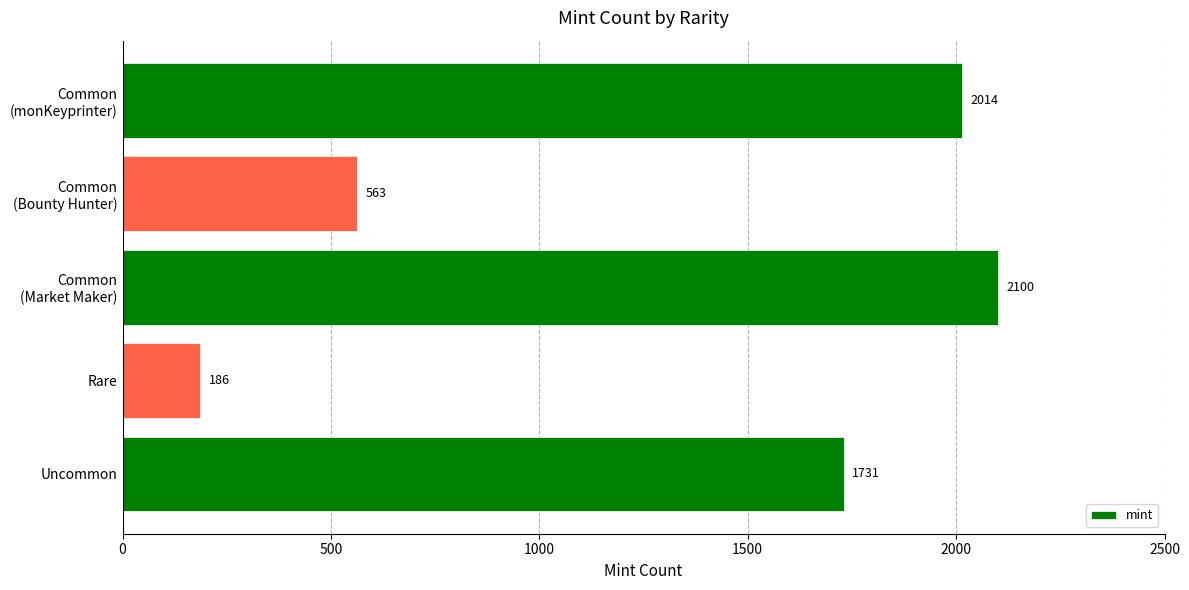

Is it true that the value at Rare is 186?

True